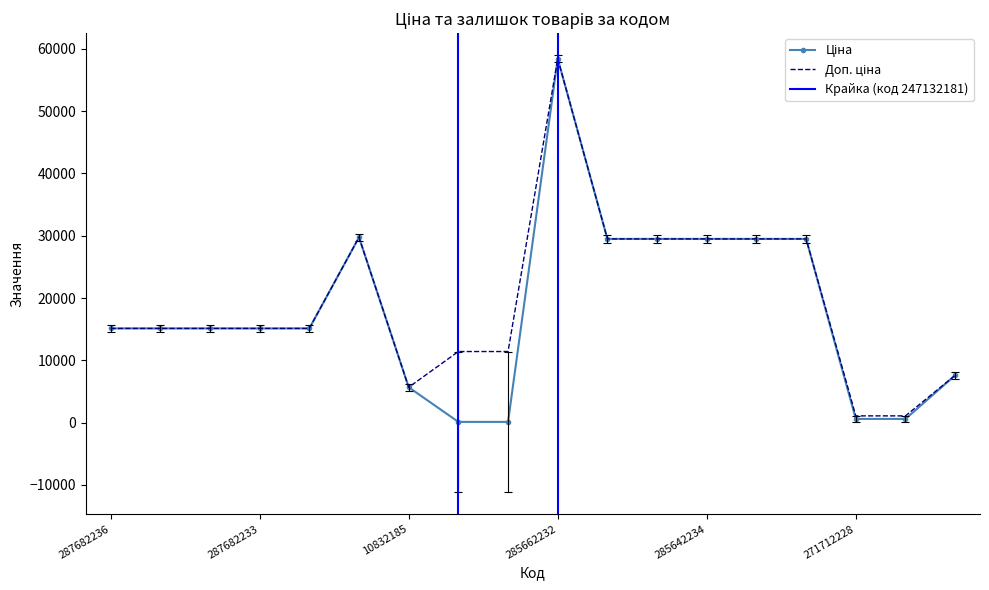

True or false: Ціна and Доп. ціна cross at least once.

False